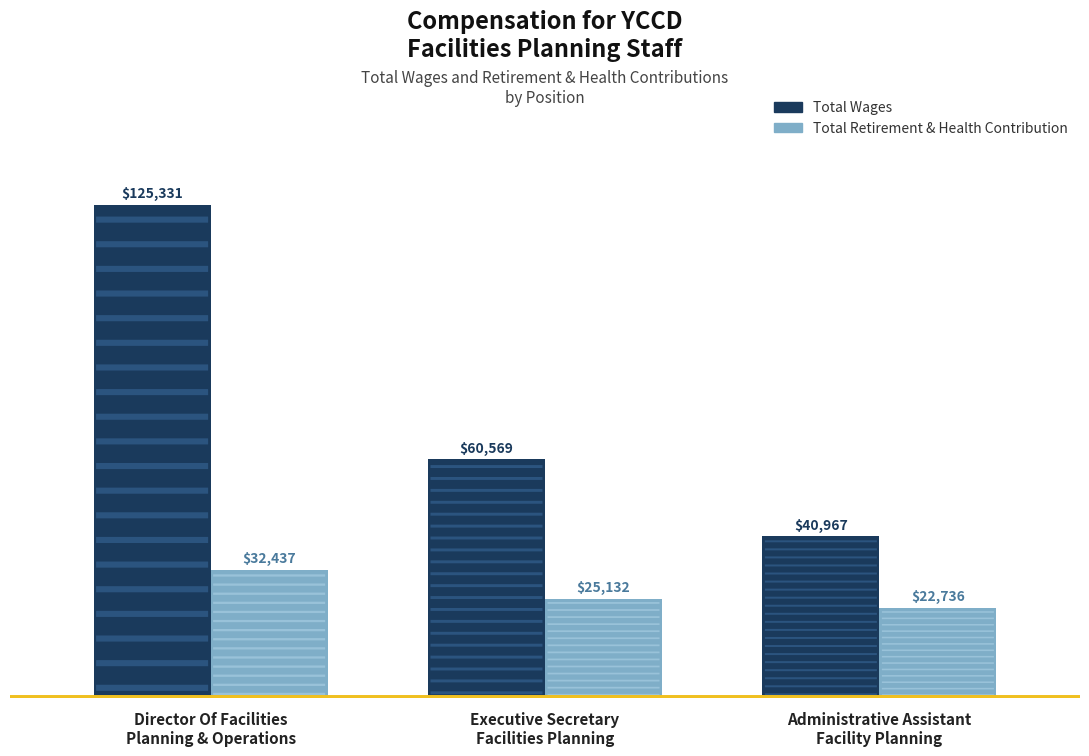

What is the sum of all Total Wages values?

226867